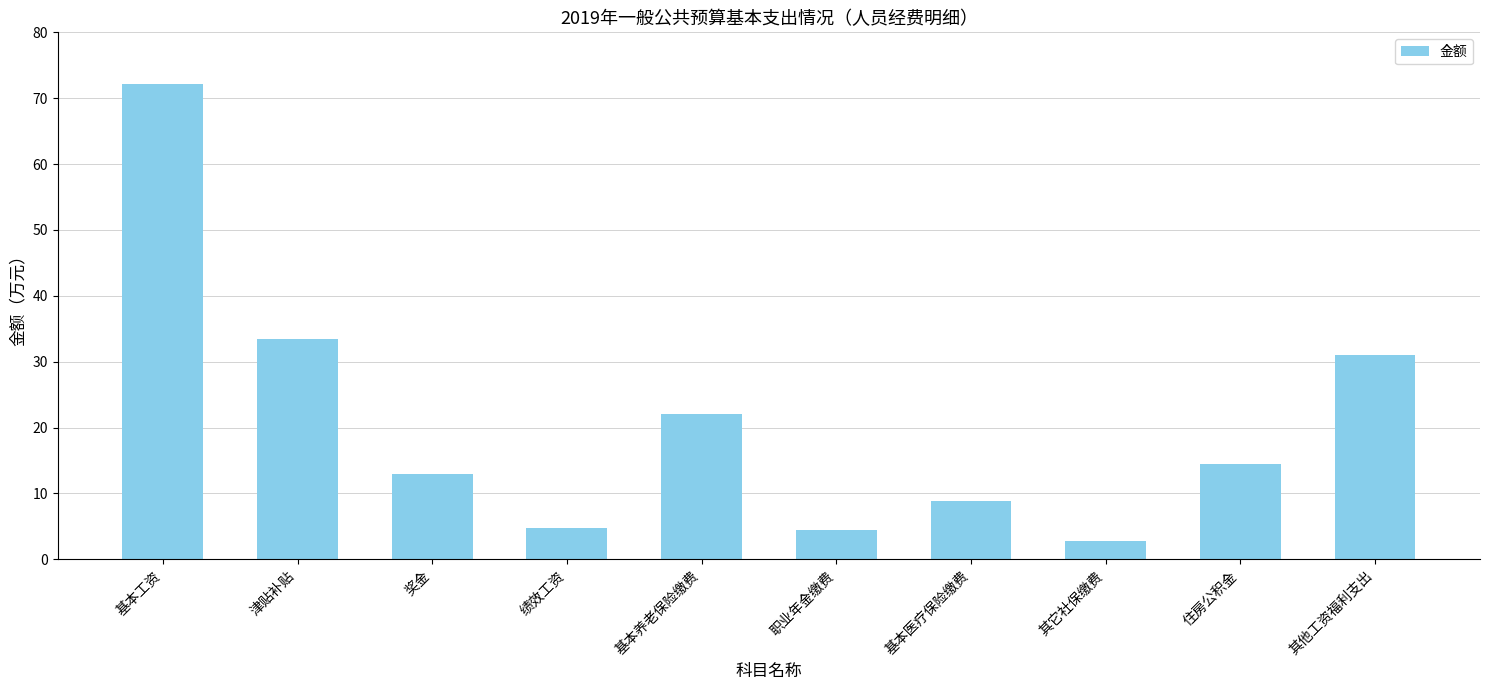

What is the difference between the maximum and minimum values?

69.3